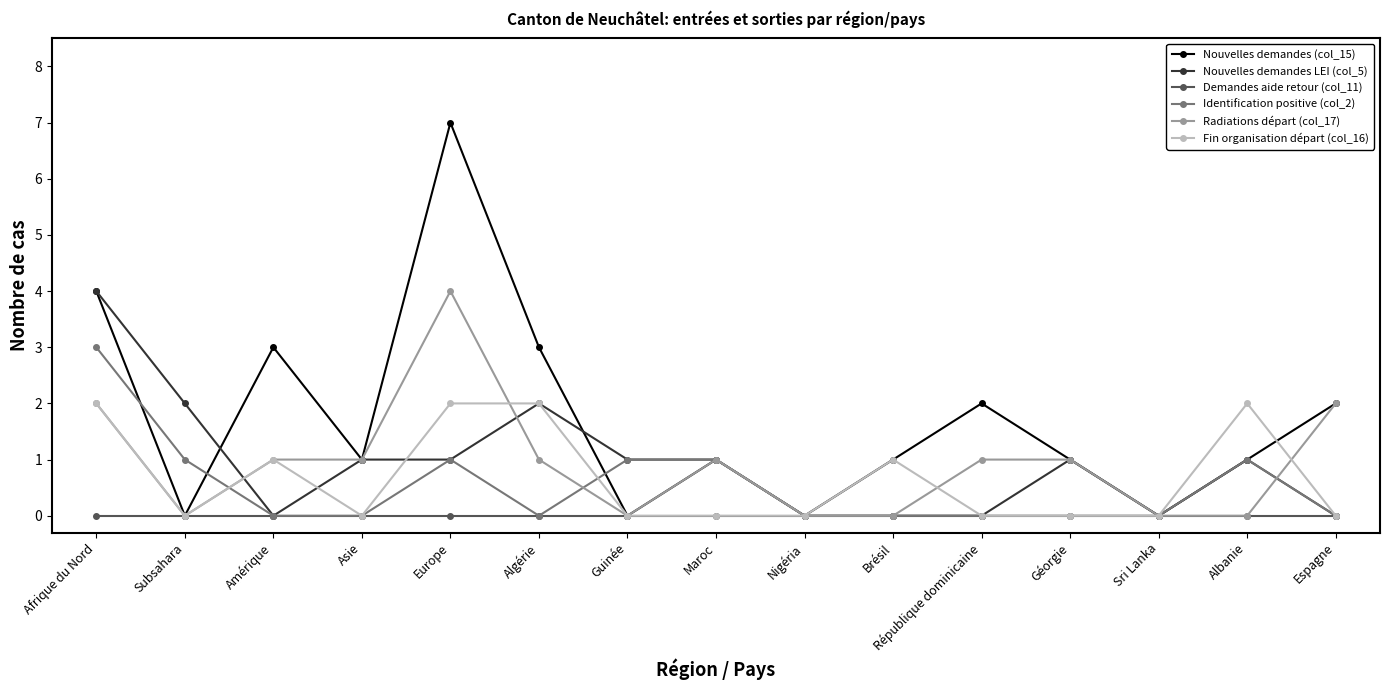

What is the difference between the highest and lowest values at Afrique du Nord?

4